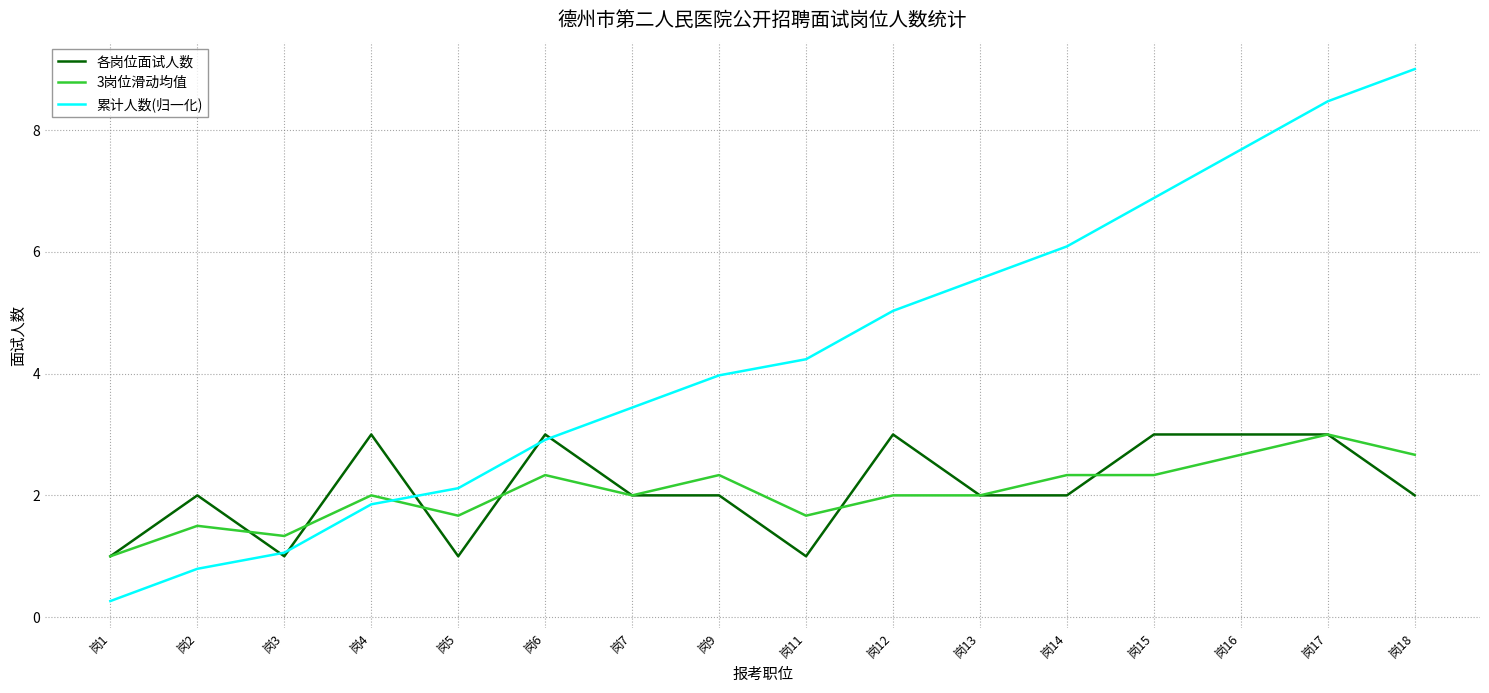

What are all the series names shown in the legend?

各岗位面试人数, 3岗位滑动均值, 累计人数(归一化)